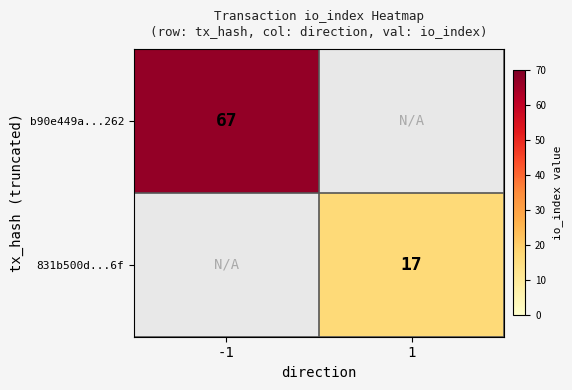

The 831b500d...6f series shows 9 at 1. True or false?

False